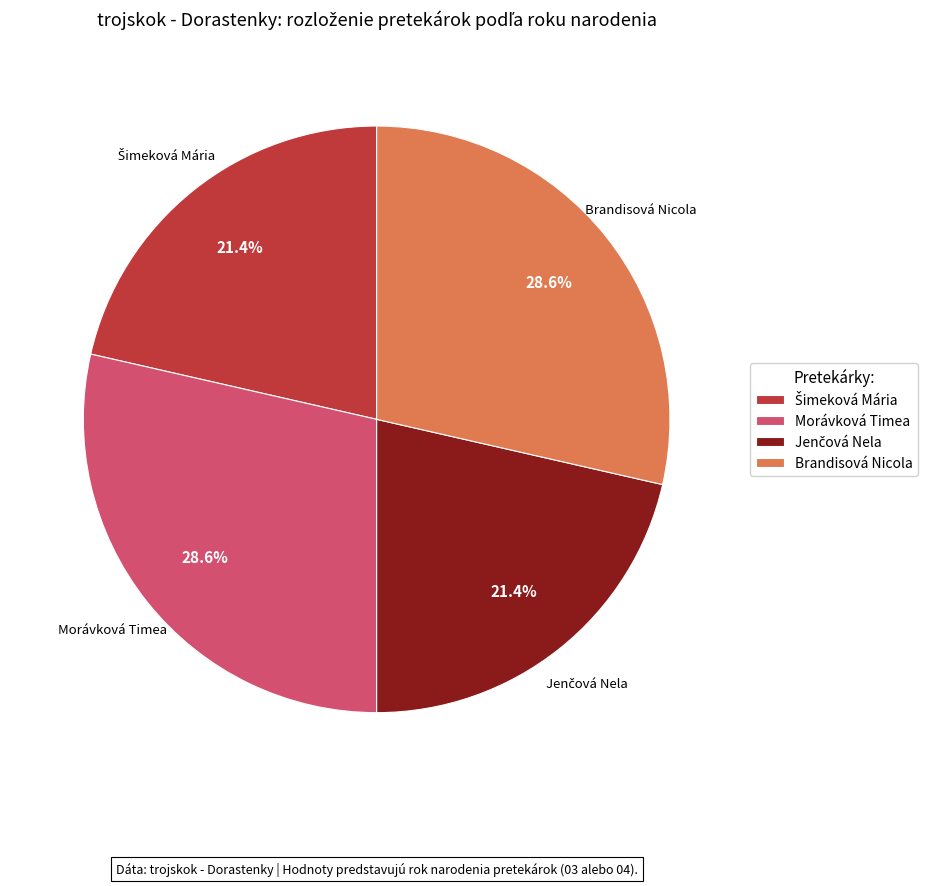

The Brandisová Nicola slice represents 37% of the pie. True or false?

False